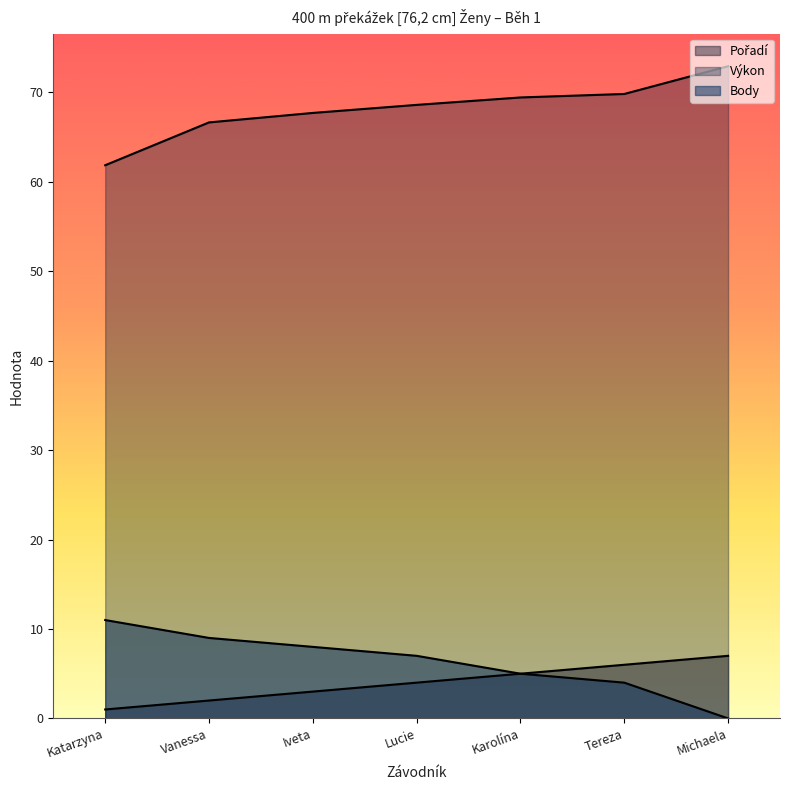

Reading left to right, transcribe all the data shown in this chart.

Pořadí: 1.0	2.0	3.0	4.0	5.0	6.0	7.0
Výkon: 61.9	66.7	67.7	68.6	69.4	69.8	72.9
Body: 11.0	9.0	8.0	7.0	5.0	4.0	0.0